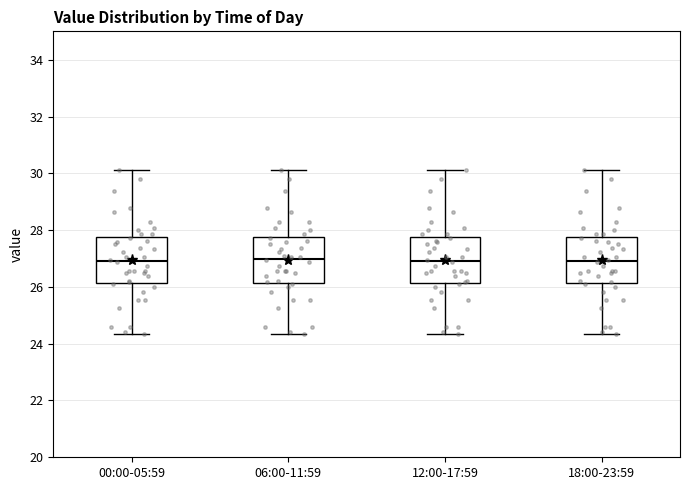

Reading left to right, read every box against the y-axis: the position of its median line, the range the box covers, and the ends of its whiskers. The values are not printed on the chart, so give them approximately, as read against the axis.

00:00-05:59: median 27.0, box 26.2 to 27.8, whiskers 24.4 to 30.2
06:00-11:59: median 27.0, box 26.2 to 27.8, whiskers 24.4 to 30.2
12:00-17:59: median 27.0, box 26.2 to 27.8, whiskers 24.4 to 30.2
18:00-23:59: median 27.0, box 26.2 to 27.8, whiskers 24.4 to 30.2